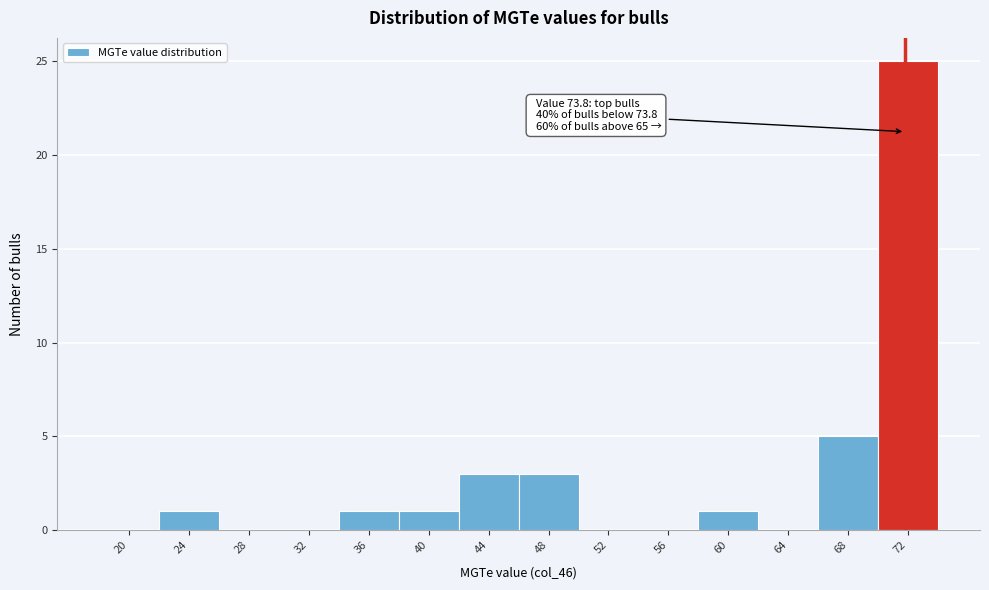

Reading left to right, transcribe all the data shown in this chart.

20=0	24=1	28=0	32=0	36=1	40=1	44=3	48=3	52=0	56=0	60=1	64=0	68=5	72=25